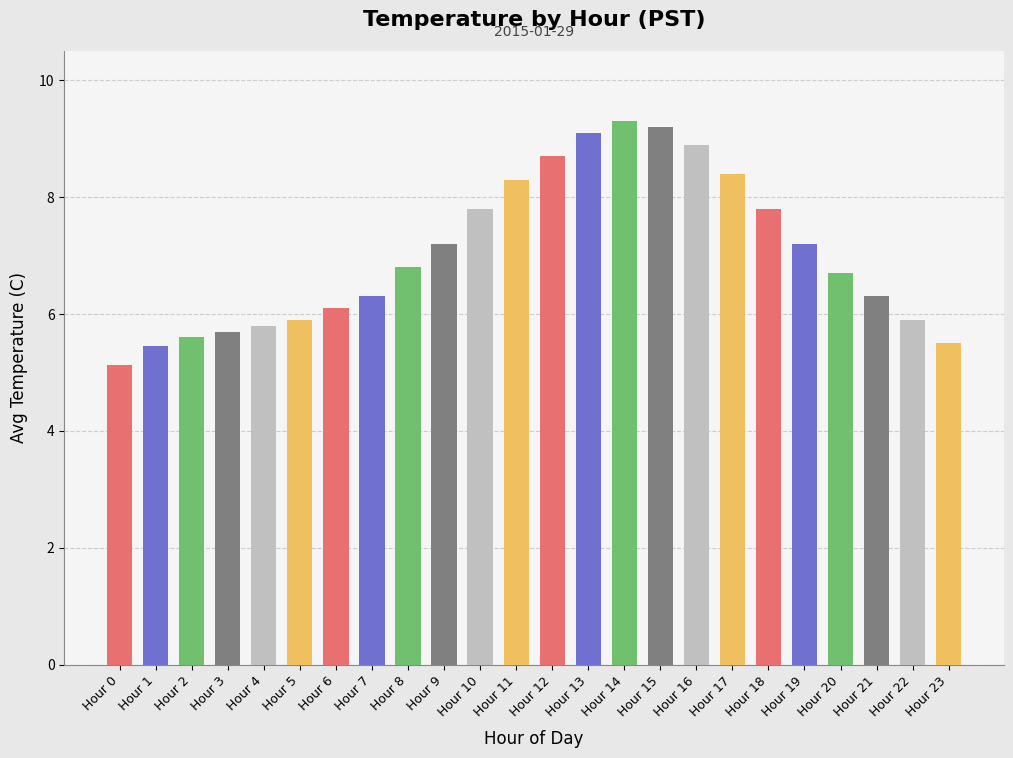

Which has a higher value, Hour 16 or Hour 23?

Hour 16